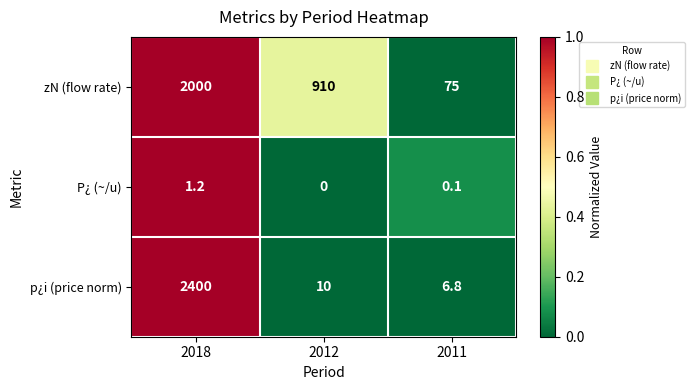

Rank the series by their average value, from highest to lowest.

zN (flow rate), p¿i (price norm), P¿ (~/u)